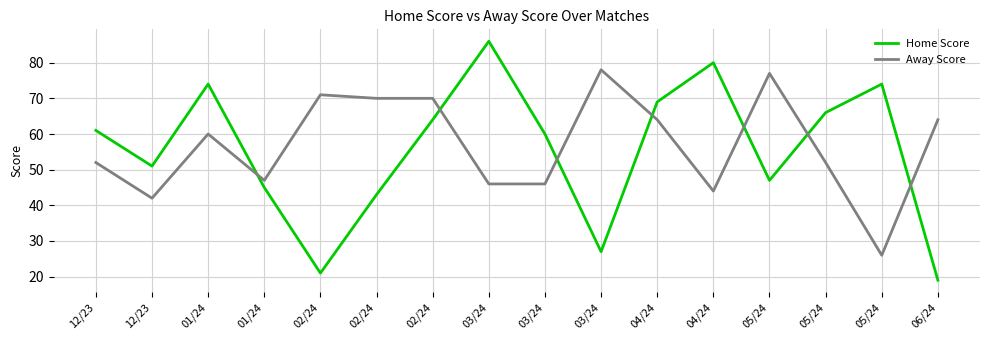

What are all the series names shown in the legend?

Home Score, Away Score